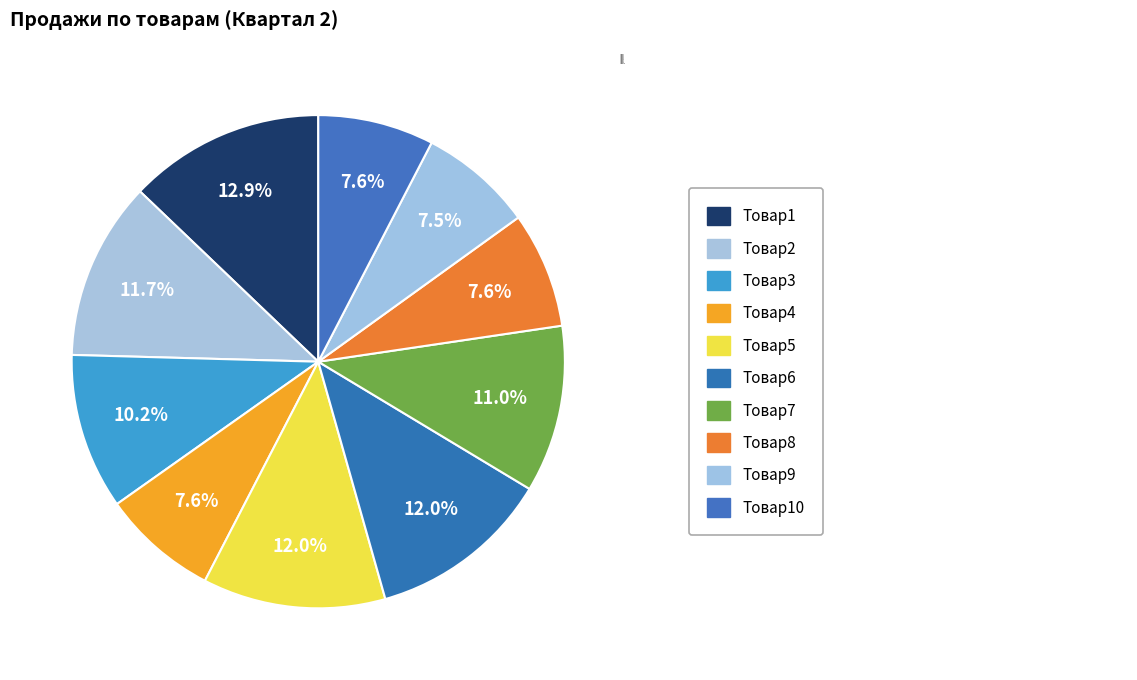

Is it true that Товар5 is 12% of the pie?

True